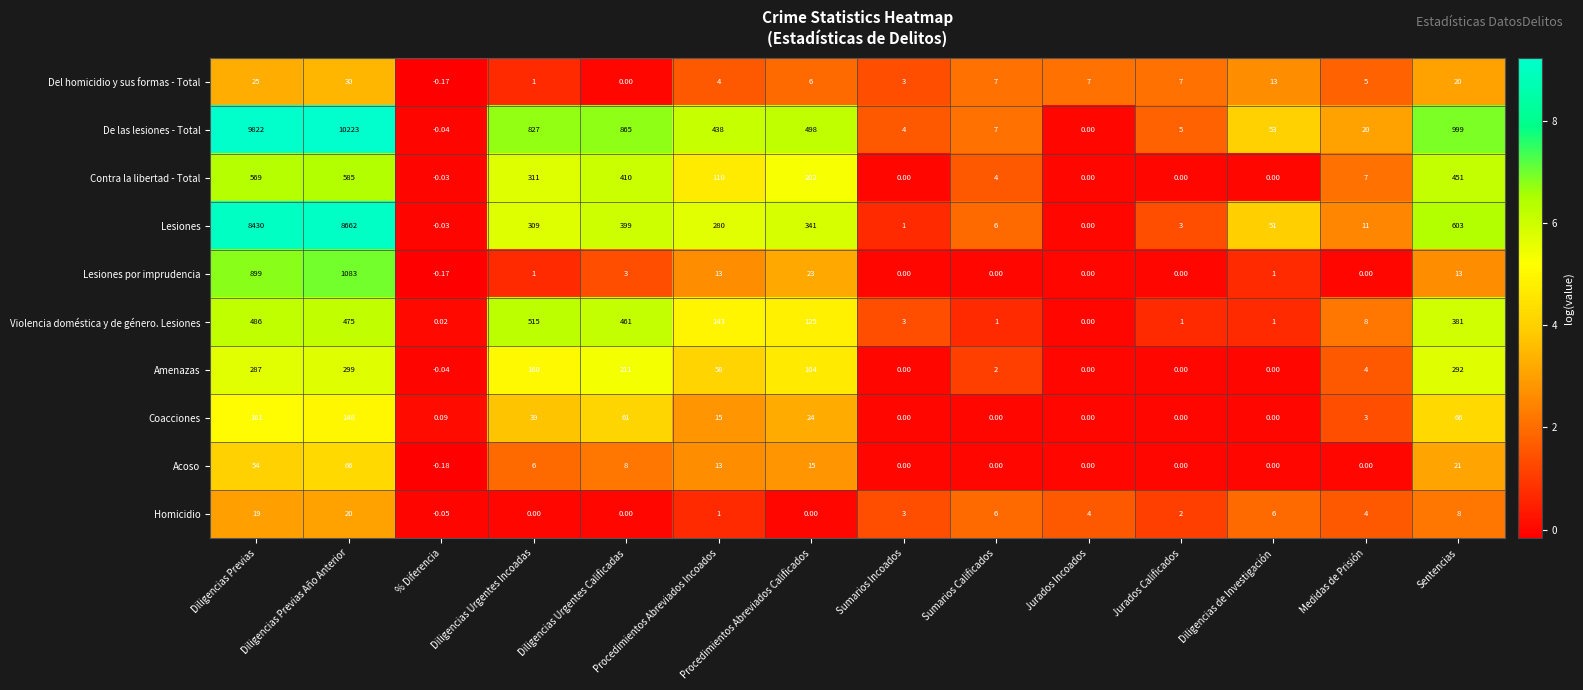

Between Diligencias Previas and Diligencias Urgentes Calificadas, which series saw the biggest shift?

De las lesiones - Total